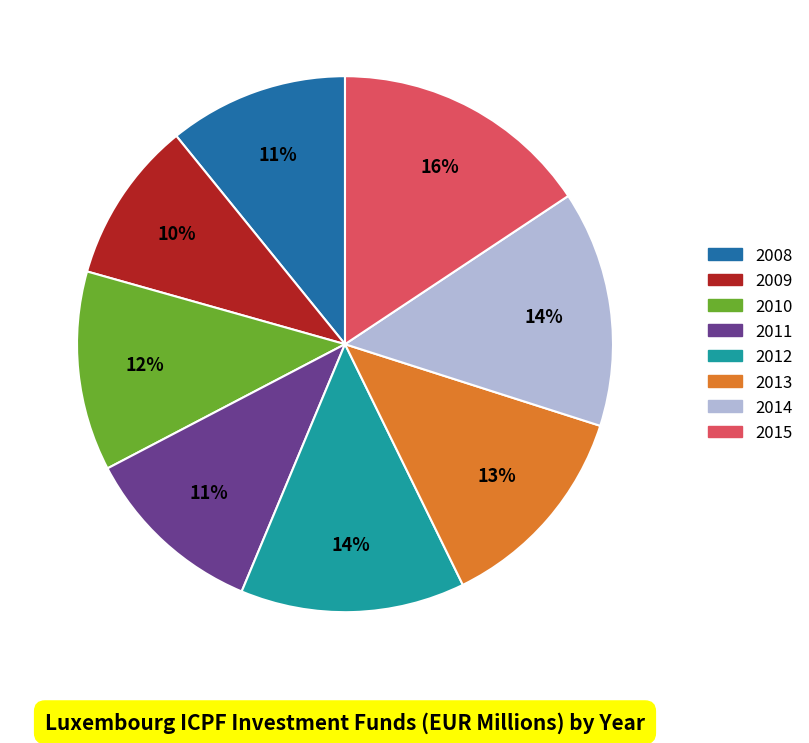

What is the smallest slice in the pie chart?

2009